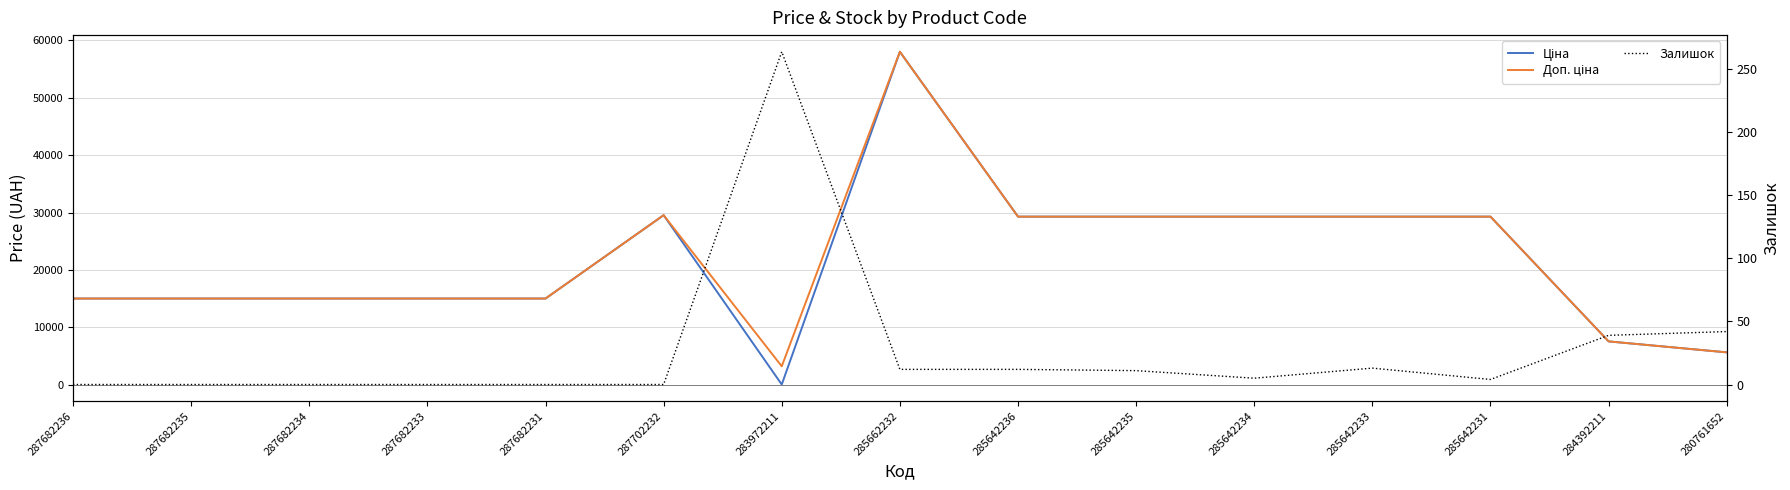

How many categories are shown in the chart?

15